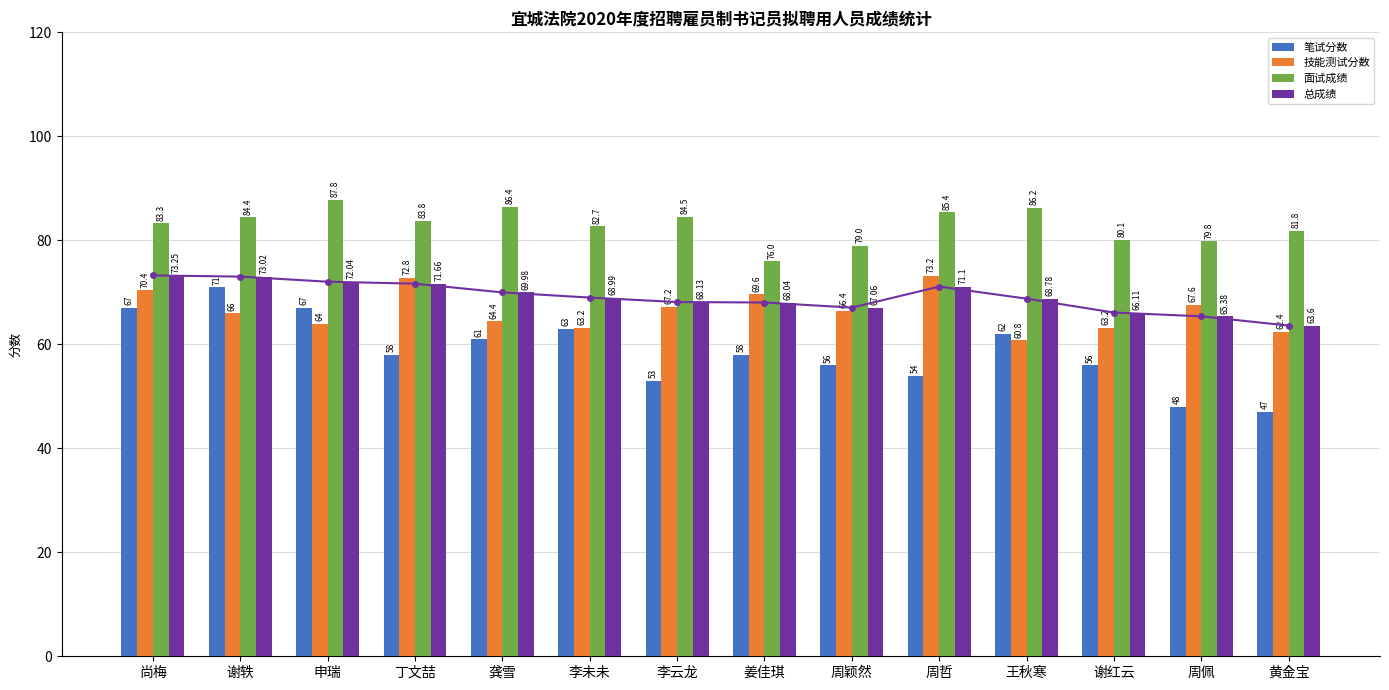

Between 申瑞 and 周哲, which is larger?

申瑞